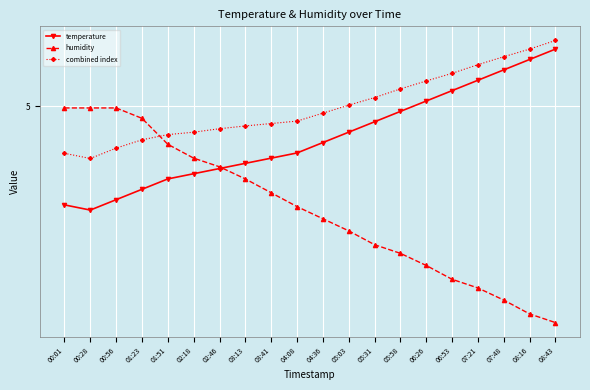

What is the average value of the humidity series?

3.0